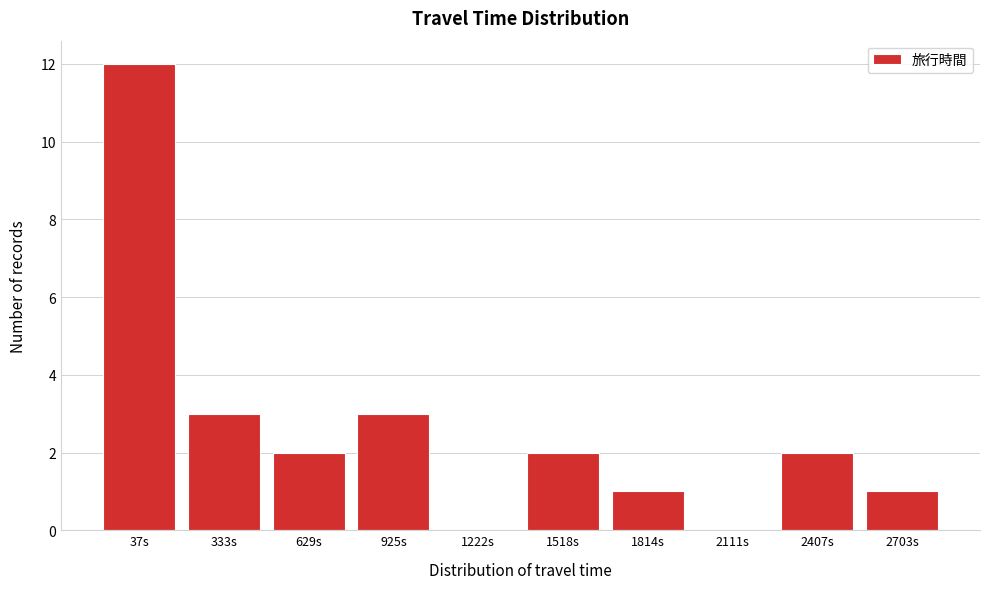

Reading left to right, extract all data points from this chart.

37s=12	333s=3	629s=2	925s=3	1222s=0	1518s=2	1814s=1	2111s=0	2407s=2	2703s=1